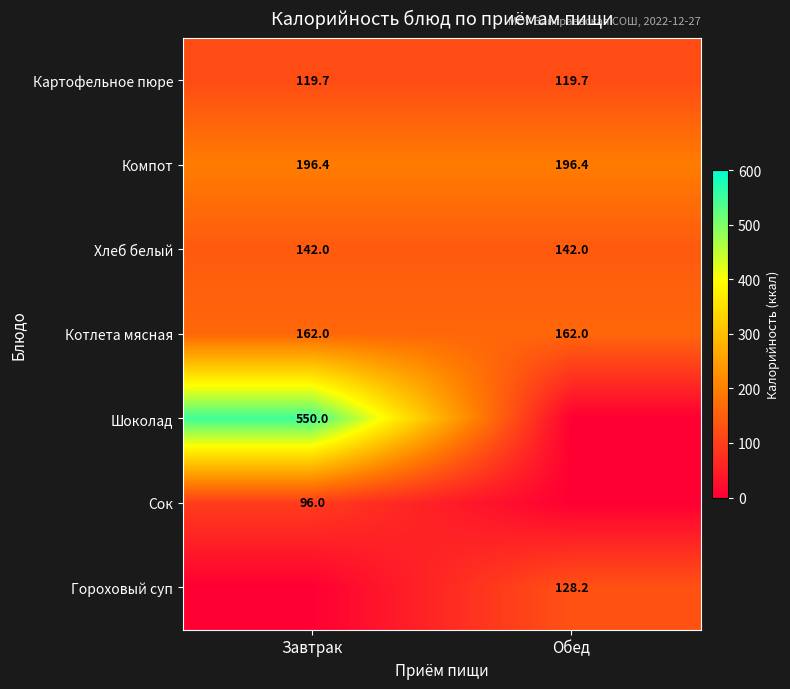

What is the highest value of the Компот series?

196.4